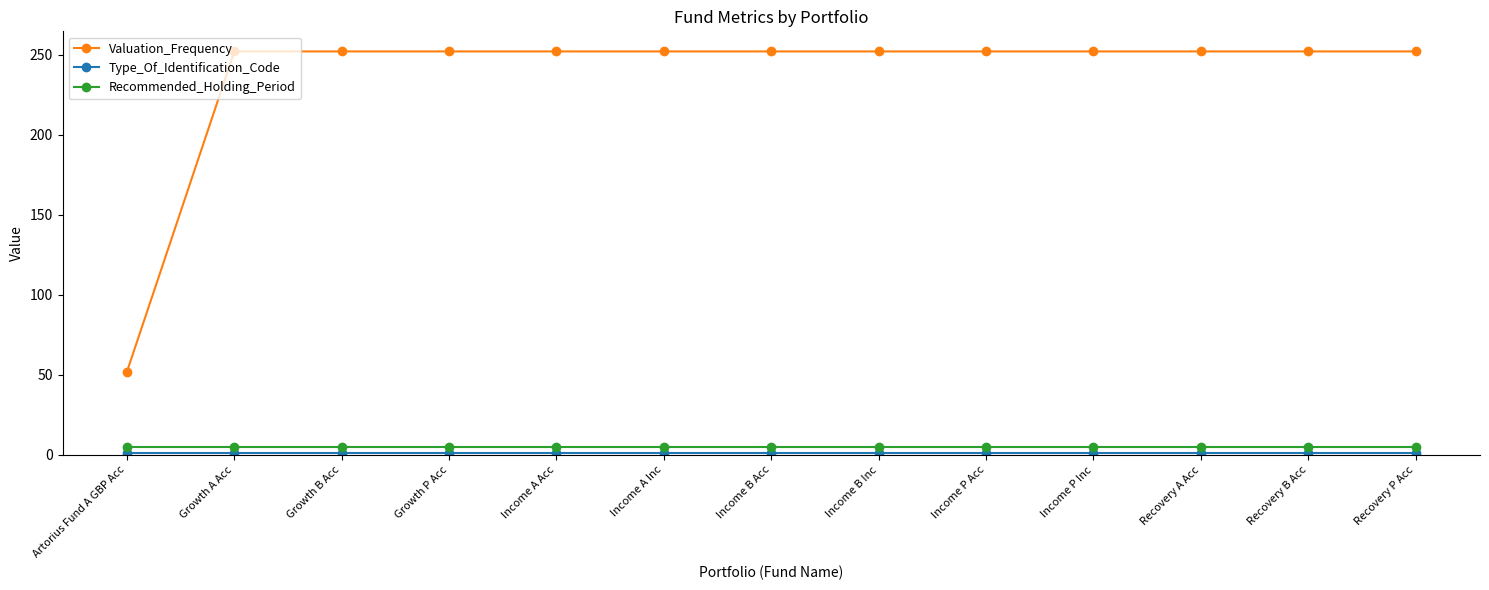

What is the label of the 5th point from the left?

Income A Acc